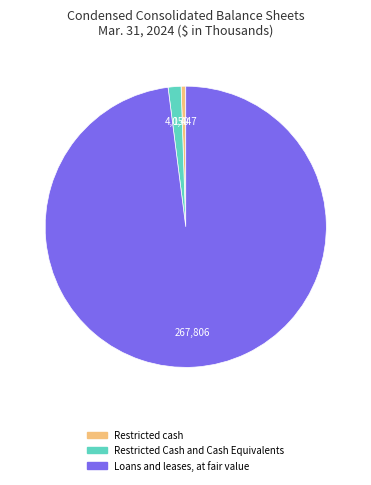

Rank the categories by value from lowest to highest.

Restricted cash, Restricted Cash and Cash Equivalents, Loans and leases, at fair value